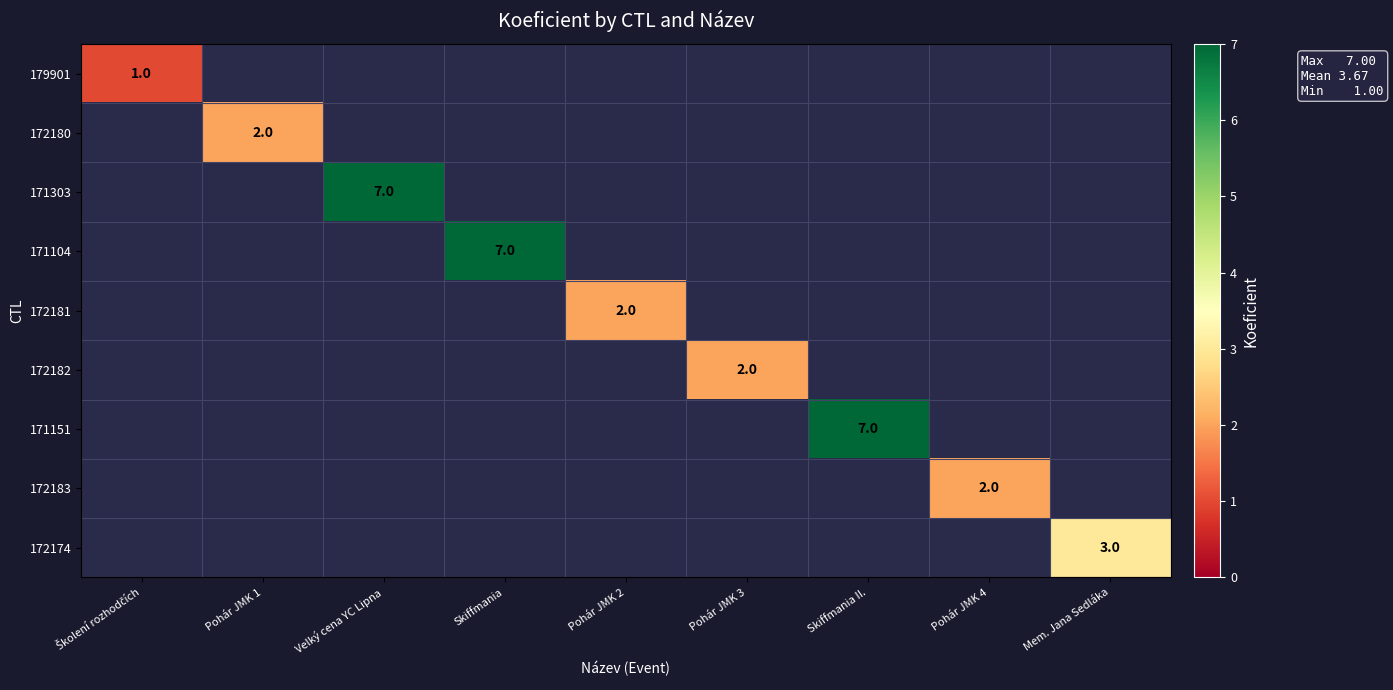

The value of 171104 at Skiffmania is 12. True or false?

False